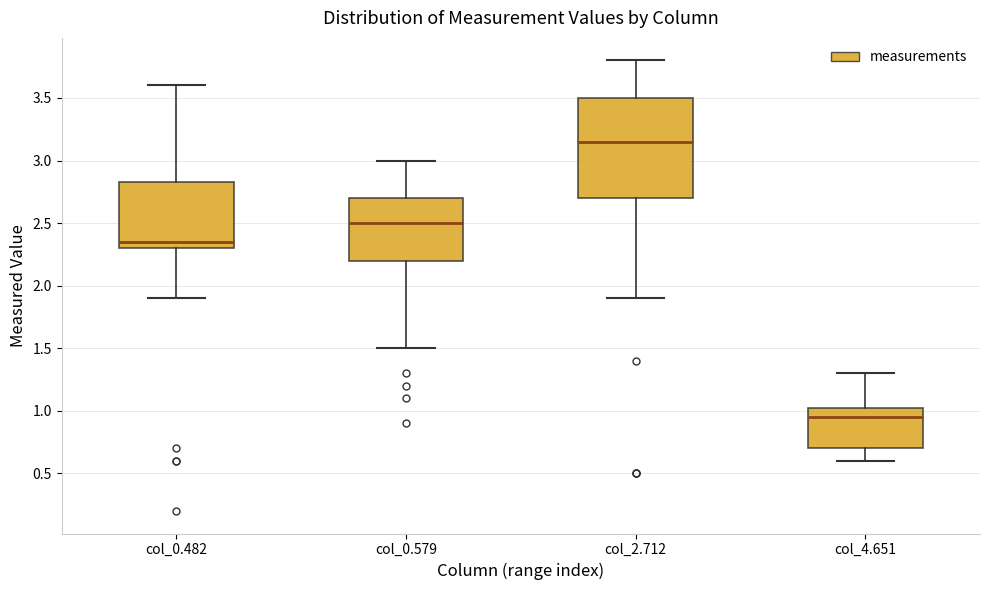

Where is the lower edge of the box for col_2.712 on the y-axis? The values are not printed on the chart, so give them approximately, as read against the axis.

2.70